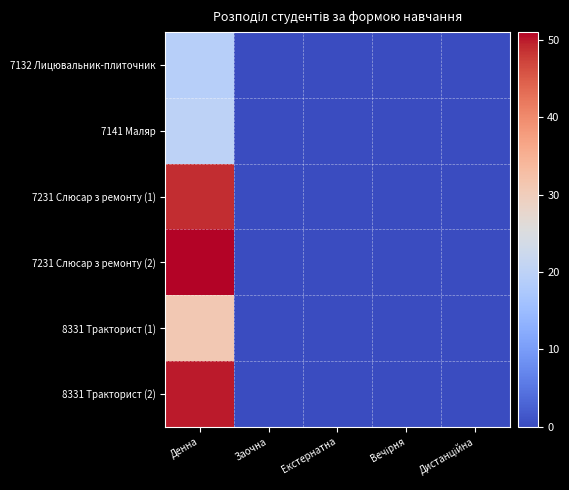

Is the value of 7231 Слюсар з ремонту (1) at Дистанційна greater than the value of 7132 Лицювальник-плиточник at Заочна?

No